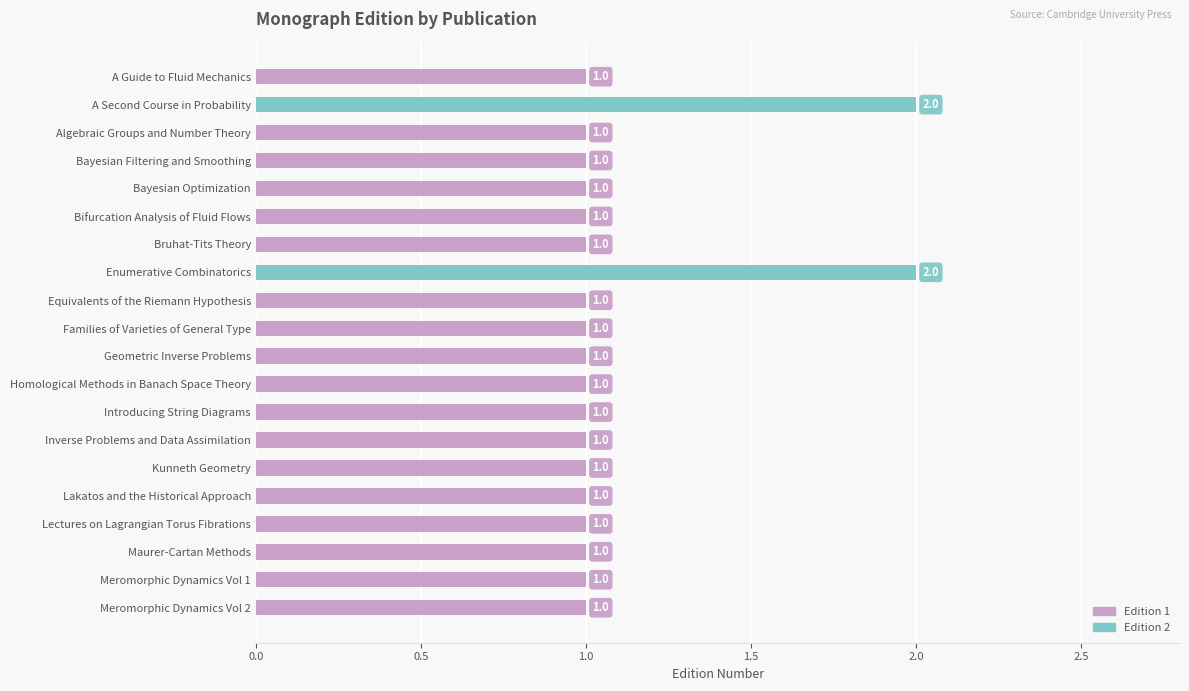

What is the ratio of the value at Introducing String Diagrams to the value at Meromorphic Dynamics Vol 1?

1.0